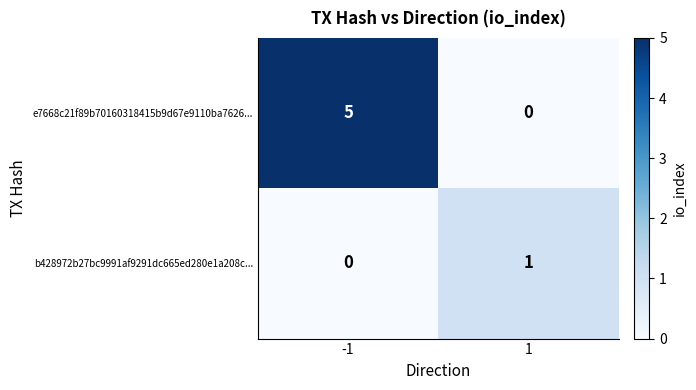

What is the total value across all series at -1?

5